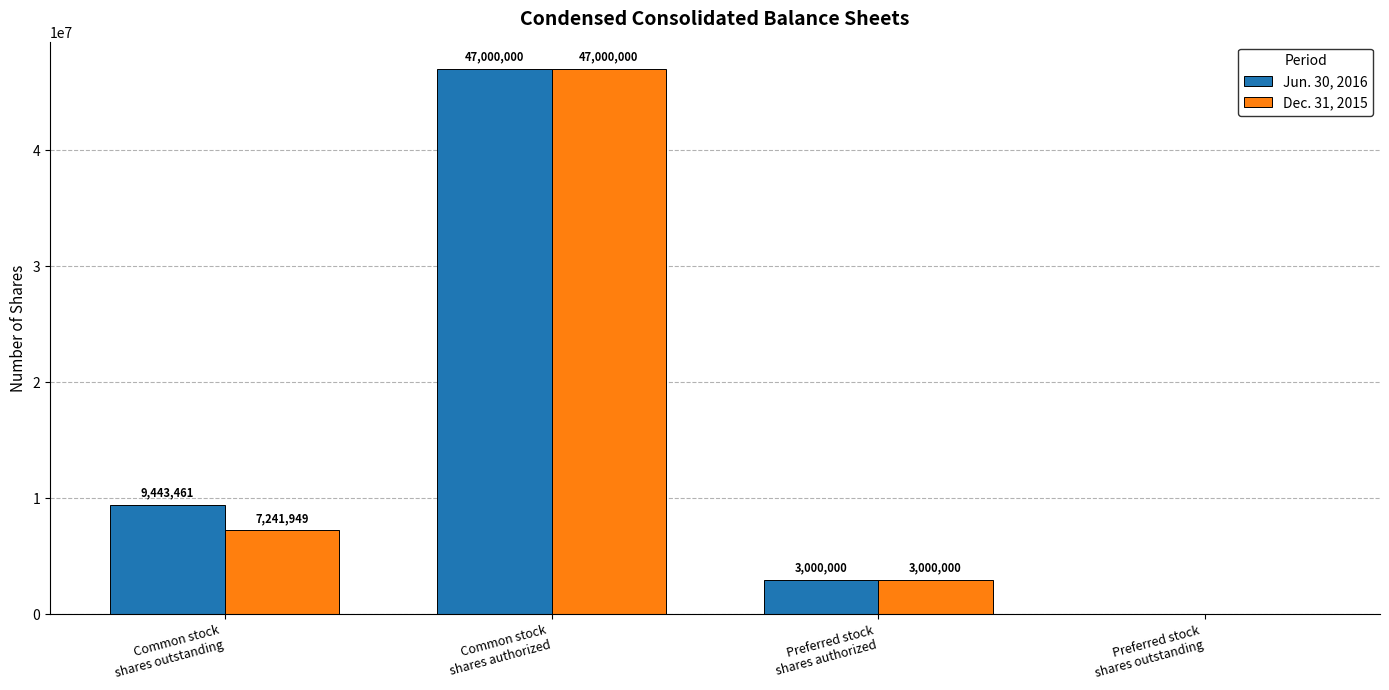

Reading left to right, what are all the values shown in this chart?

Jun. 30, 2016: Common stock
shares outstanding=9443461	Common stock
shares authorized=47000000	Preferred stock
shares authorized=3000000	Preferred stock
shares outstanding=0
Dec. 31, 2015: Common stock
shares outstanding=7241949	Common stock
shares authorized=47000000	Preferred stock
shares authorized=3000000	Preferred stock
shares outstanding=0